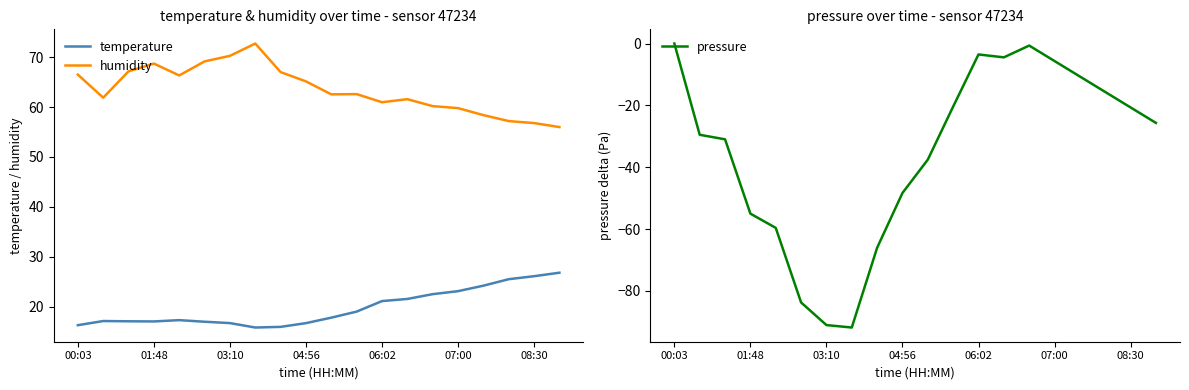

What is the difference between the second highest and minimum values in the pressure series?

91.2